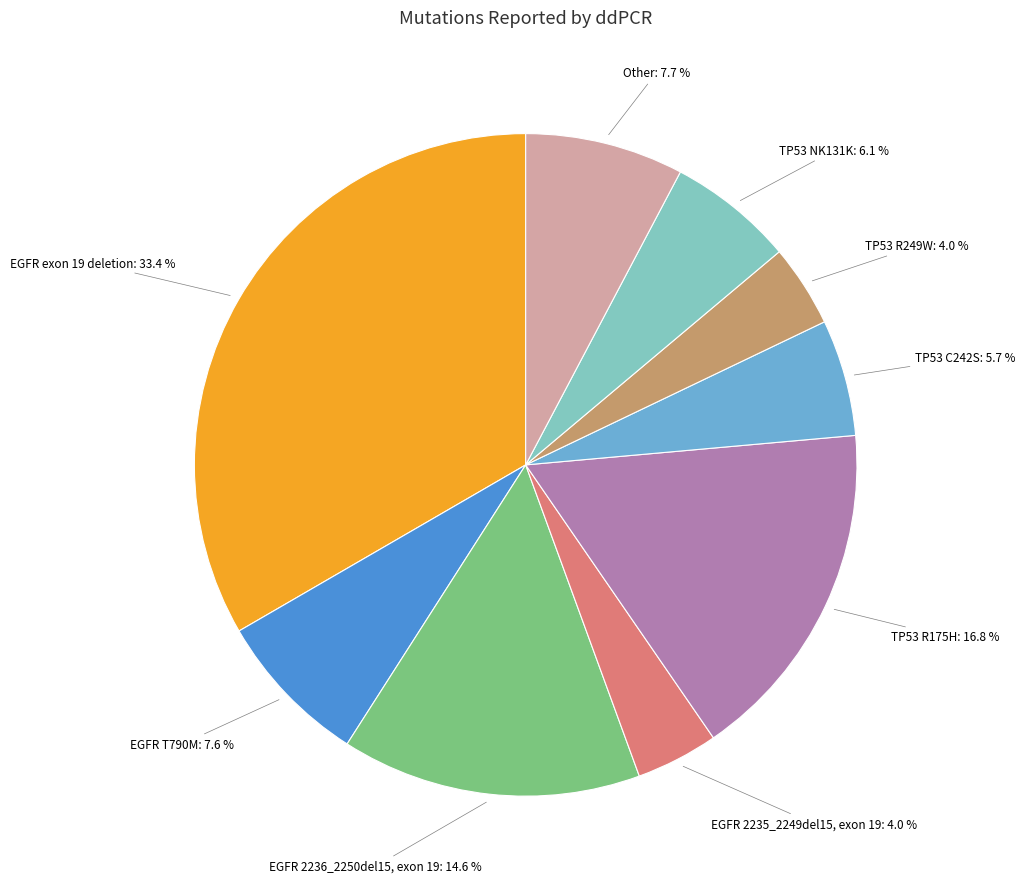

Is there any slice that represents more than half of the pie?

No